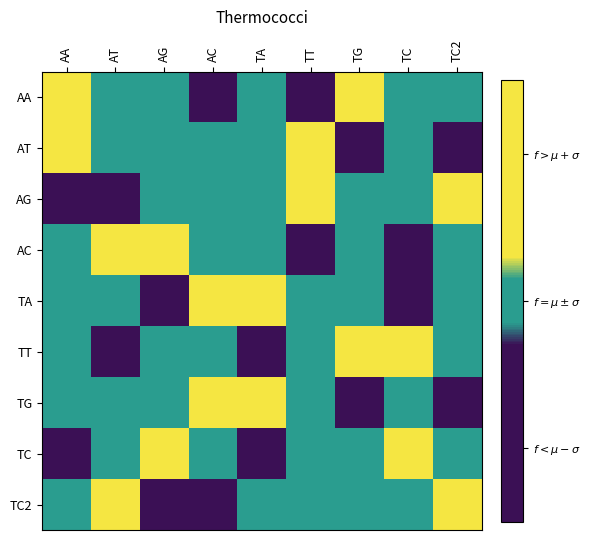

Between AT and TA, which is larger?

AT